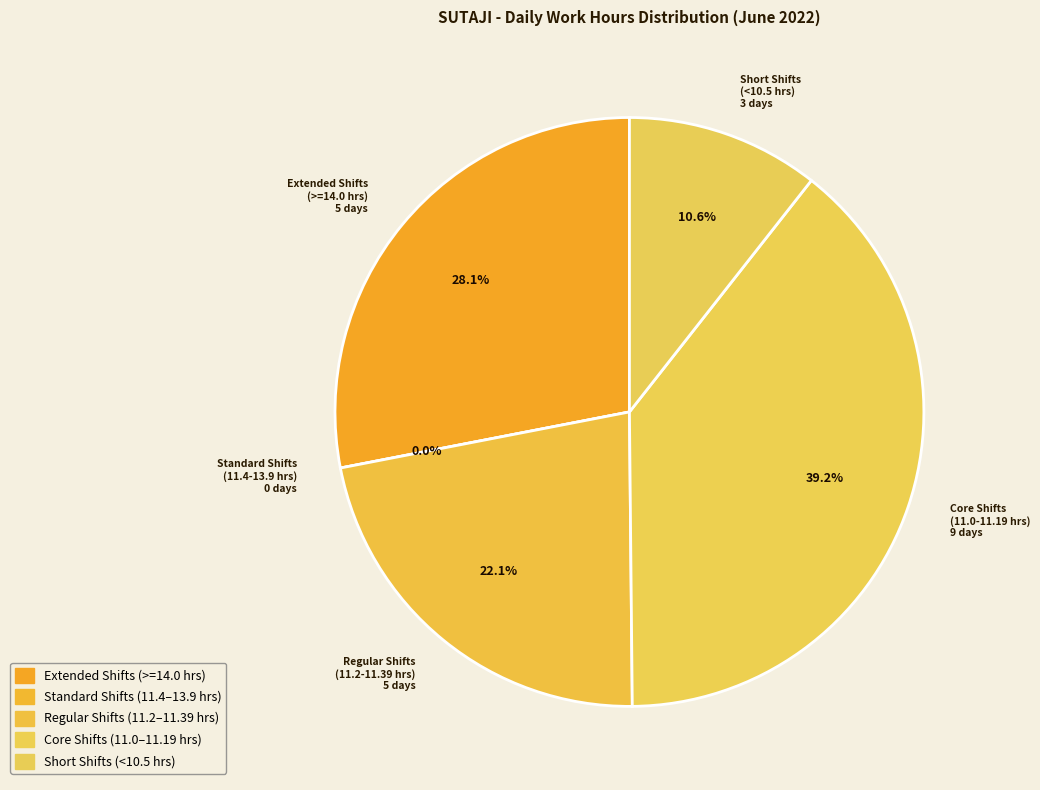

Is 15-Wed the majority of the pie?

No